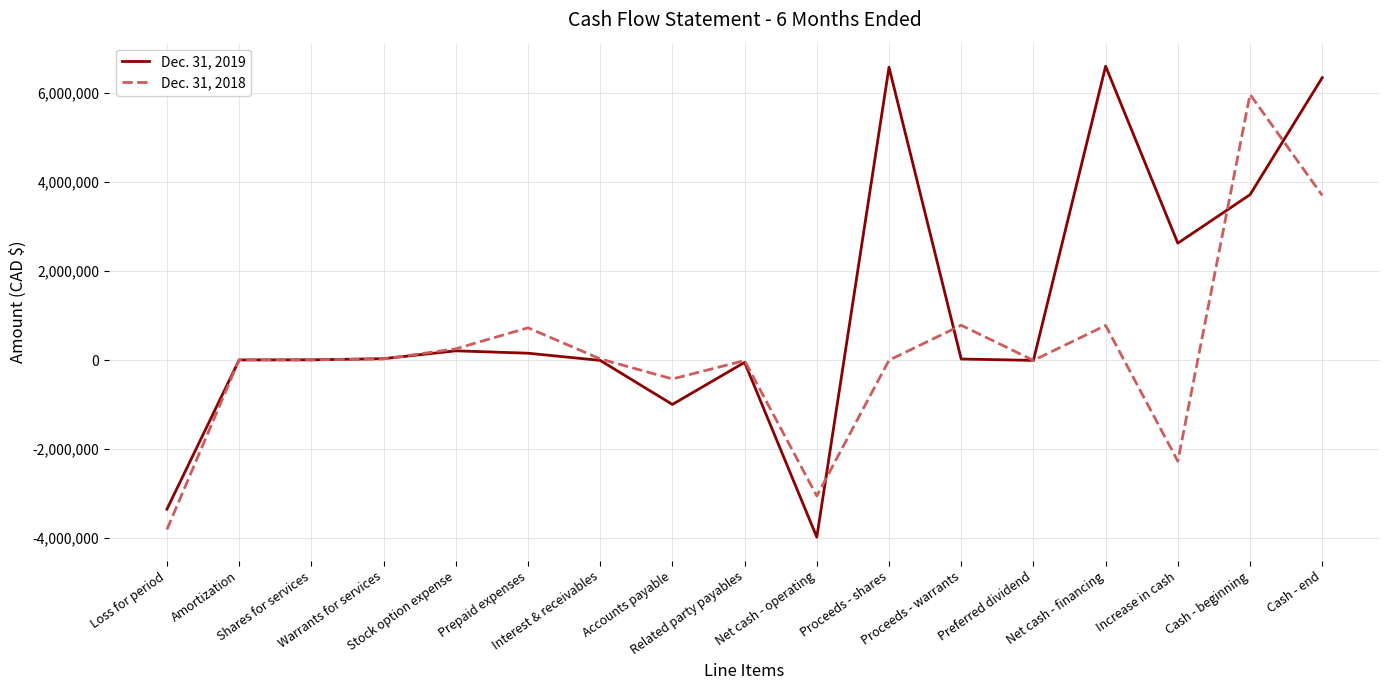

The value of Dec. 31, 2019 at Cash - end is 6348038. True or false?

True